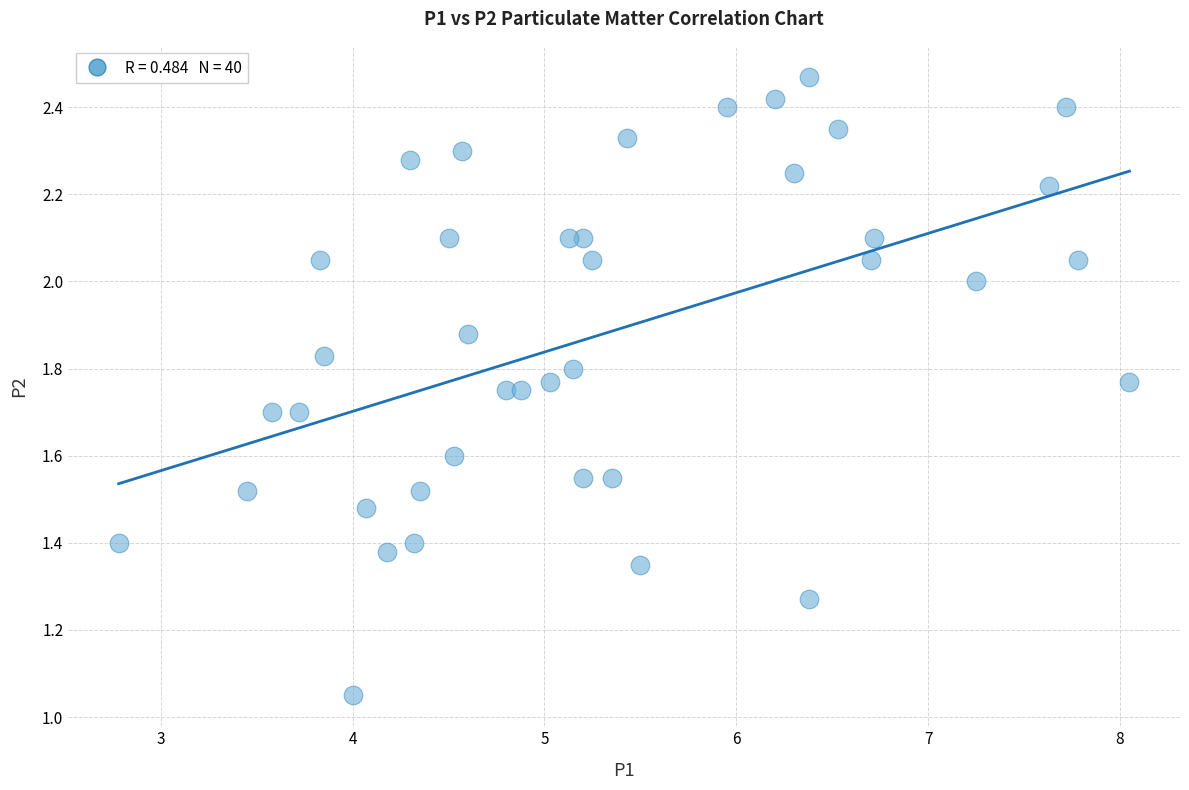

What is the range of X values (max minus min)?

5.3